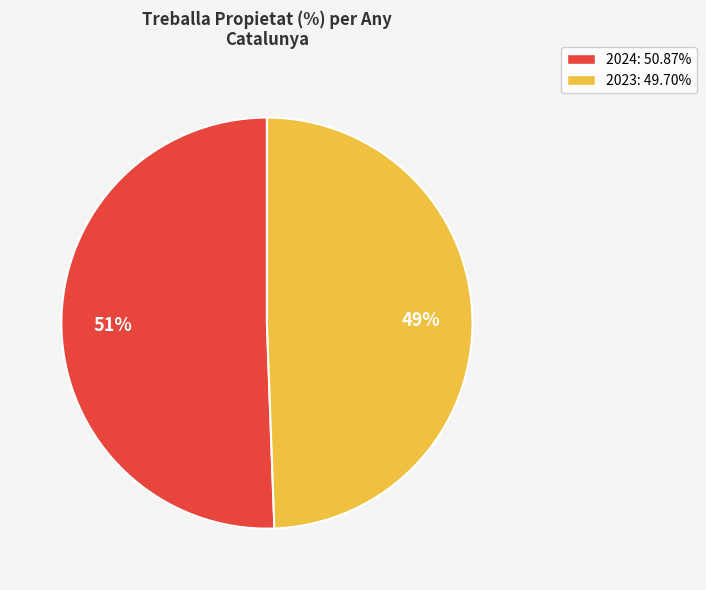

What percentage is the 2024 slice, to the nearest percent?

51%